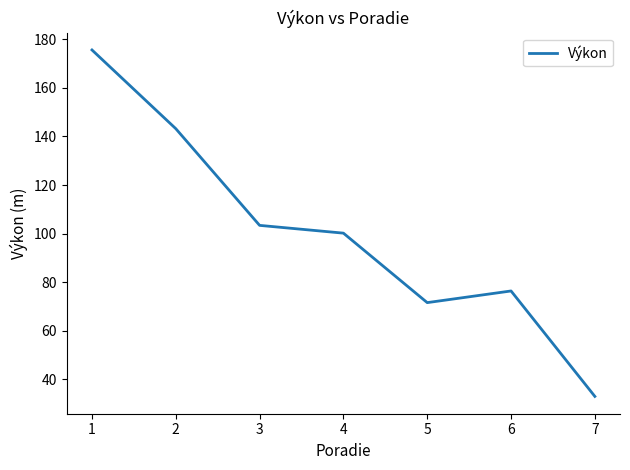

Does the chart have visible grid lines?

No